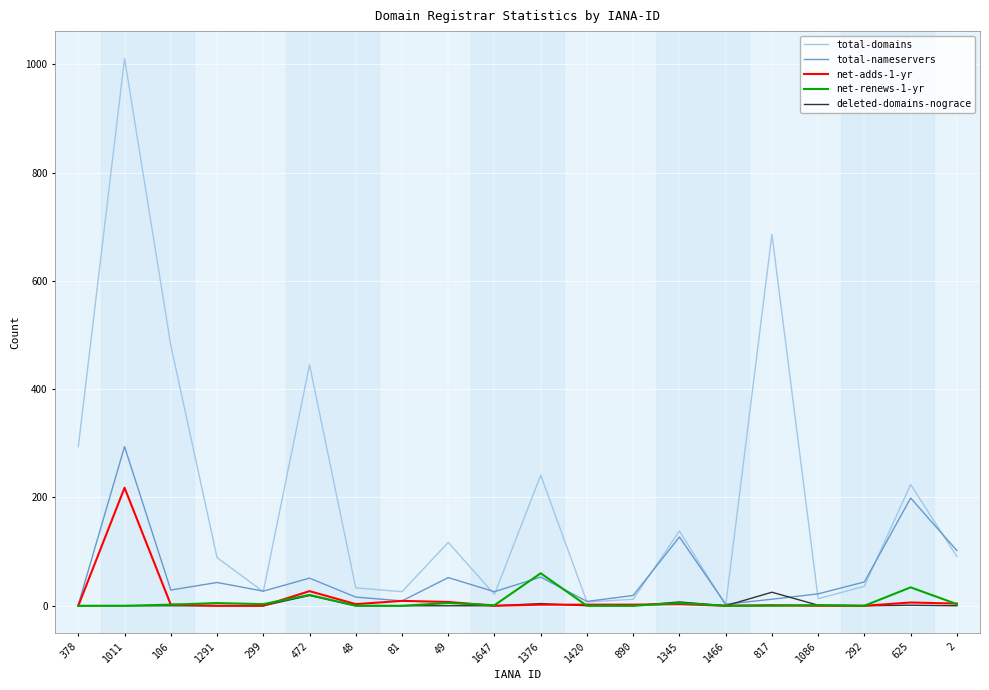

At which category is the sum across all series the highest?

1011